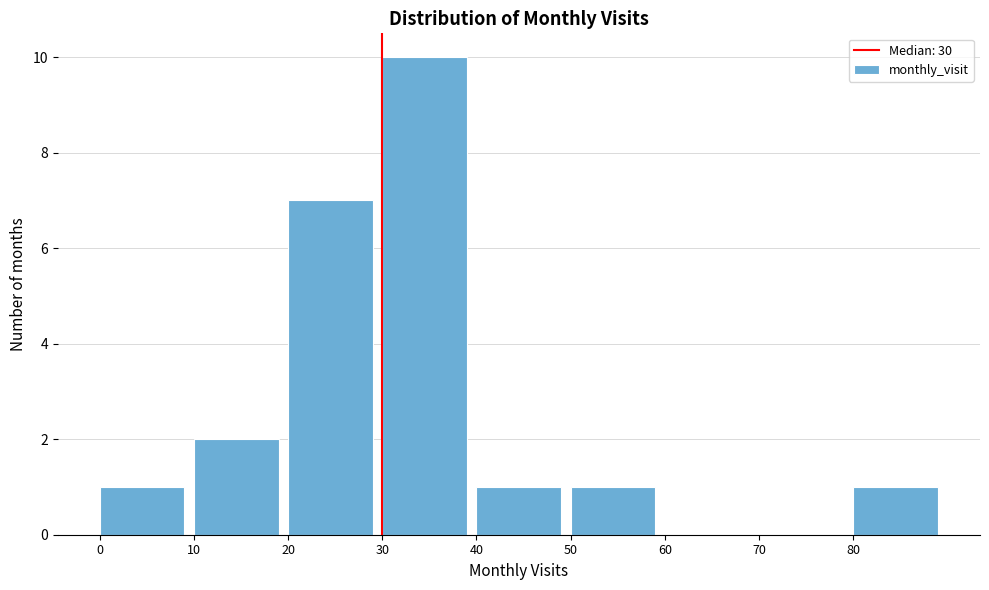

Reading left to right, transcribe this chart: for each bar, give the range it covers on the x-axis and its height. The values are not printed on the chart, so give them approximately, as read against the axis.

0 to 10: 1
10 to 20: 2
20 to 30: 7
30 to 40: 10
40 to 50: 1
50 to 60: 1
60 to 70: 0
70 to 80: 0
80 to 90: 1